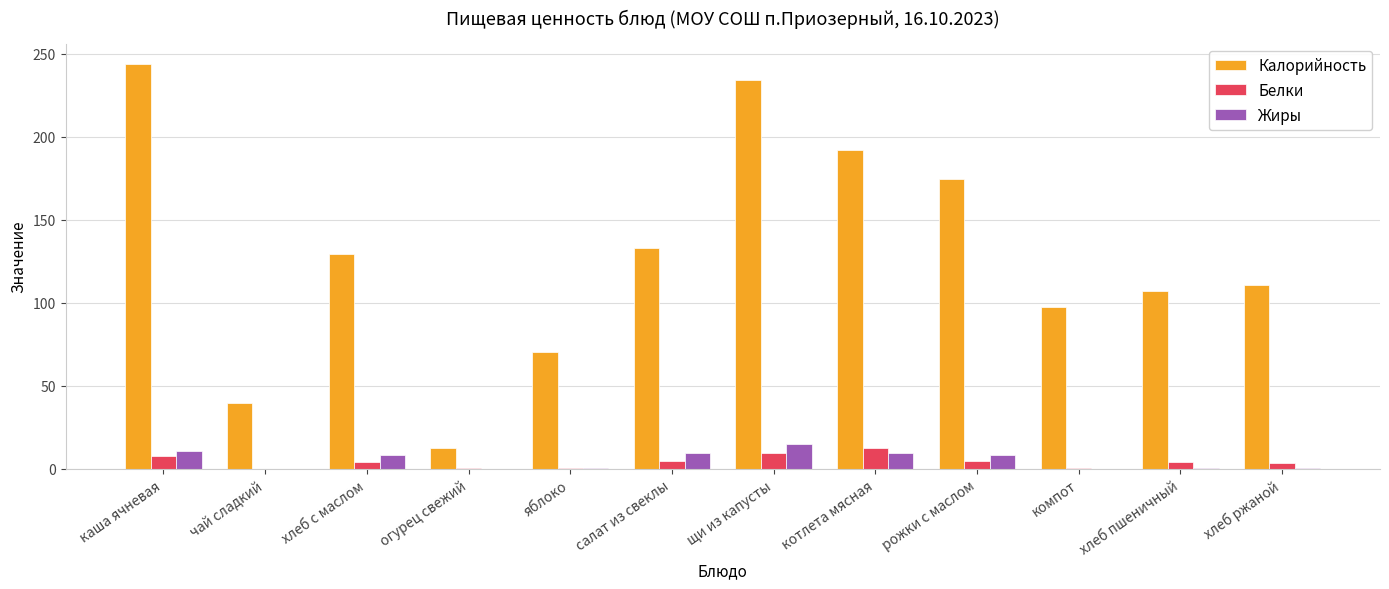

The Калорийность series shows 132.8 at салат из свеклы. True or false?

True